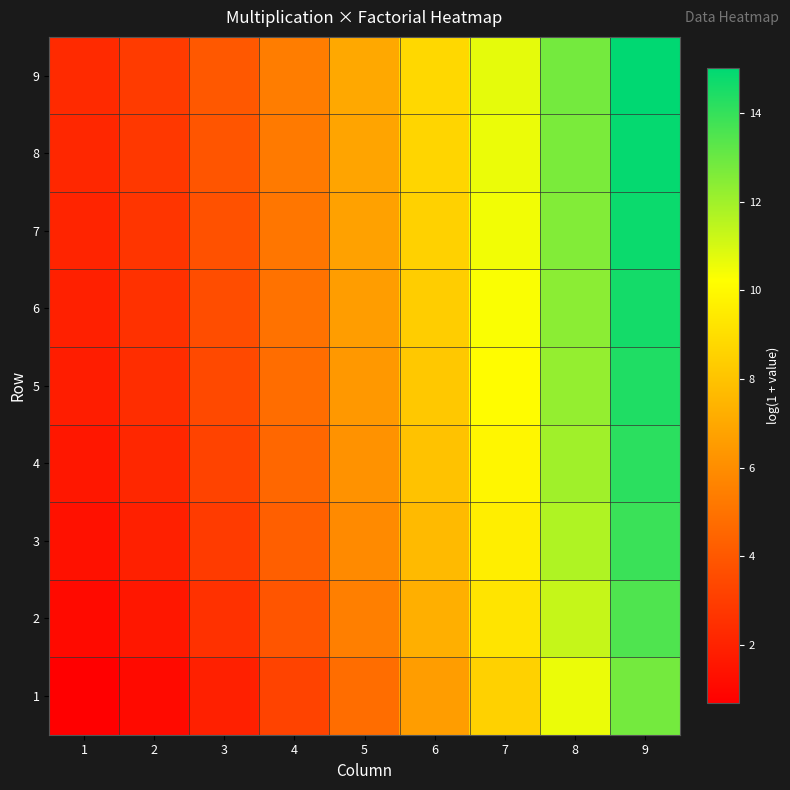

Reading right to left, extract all data points from this chart.

1: 9=12.8	8=10.6	7=8.5	6=6.6	5=4.8	4=3.2	3=1.9	2=1.1	1=0.7
2: 9=13.5	8=11.3	7=9.2	6=7.3	5=5.5	4=3.9	3=2.6	2=1.6	1=1.1
3: 9=13.9	8=11.7	7=9.6	6=7.7	5=5.9	4=4.3	3=2.9	2=1.9	1=1.4
4: 9=14.2	8=12.0	7=9.9	6=8.0	5=6.2	4=4.6	3=3.2	2=2.2	1=1.6
5: 9=14.4	8=12.2	7=10.1	6=8.2	5=6.4	4=4.8	3=3.4	2=2.4	1=1.8
6: 9=14.6	8=12.4	7=10.3	6=8.4	5=6.6	4=5.0	3=3.6	2=2.6	1=1.9
7: 9=14.7	8=12.6	7=10.5	6=8.5	5=6.7	4=5.1	3=3.8	2=2.7	1=2.1
8: 9=14.9	8=12.7	7=10.6	6=8.7	5=6.9	4=5.3	3=3.9	2=2.8	1=2.2
9: 9=15.0	8=12.8	7=10.7	6=8.8	5=7.0	4=5.4	3=4.0	2=2.9	1=2.3